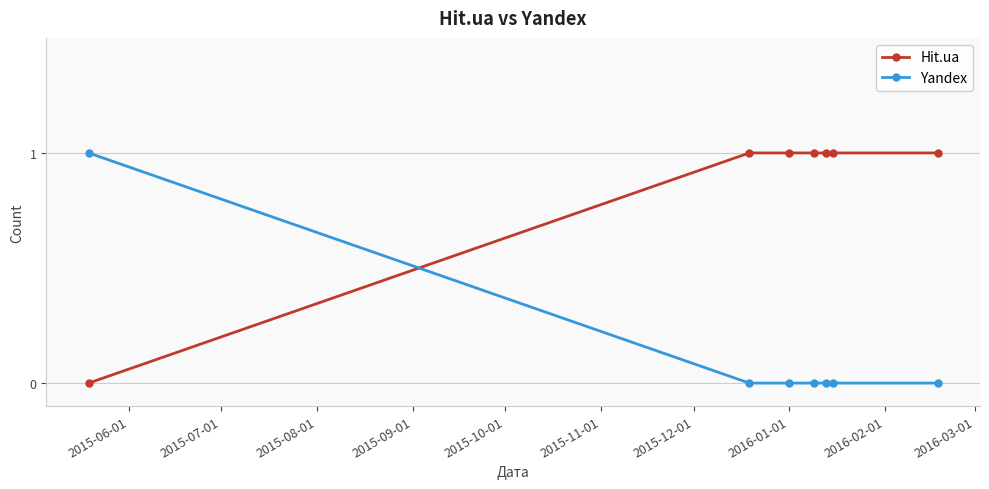

True or false: Hit.ua and Yandex intersect in this chart.

True